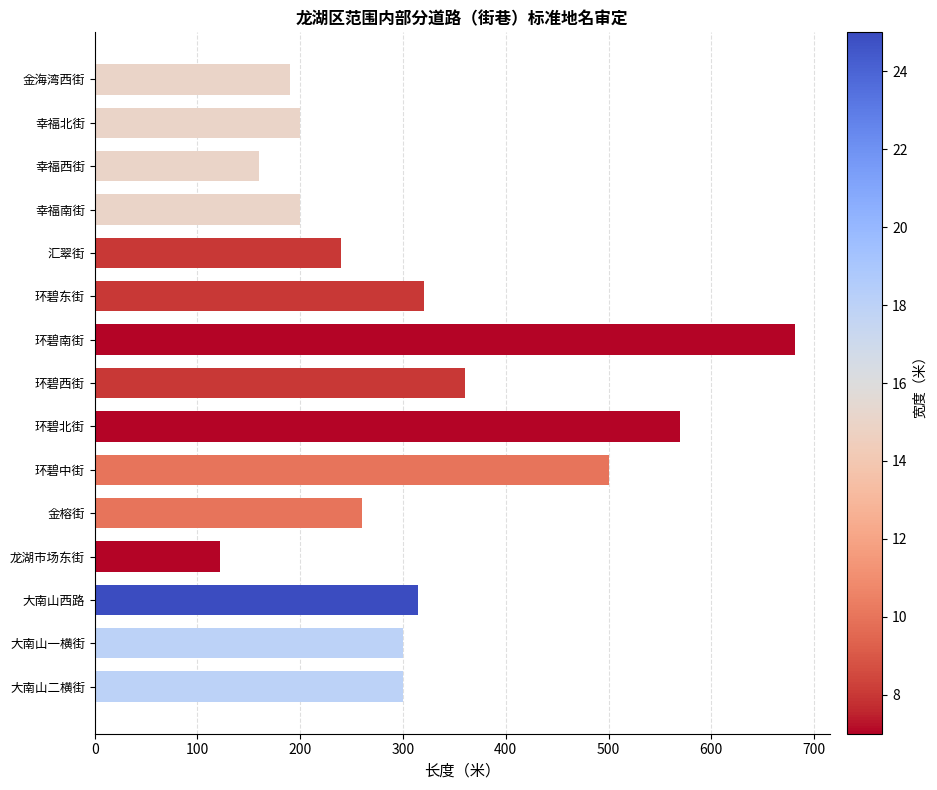

What is the label of the 2nd bar from the bottom?

大南山一横街